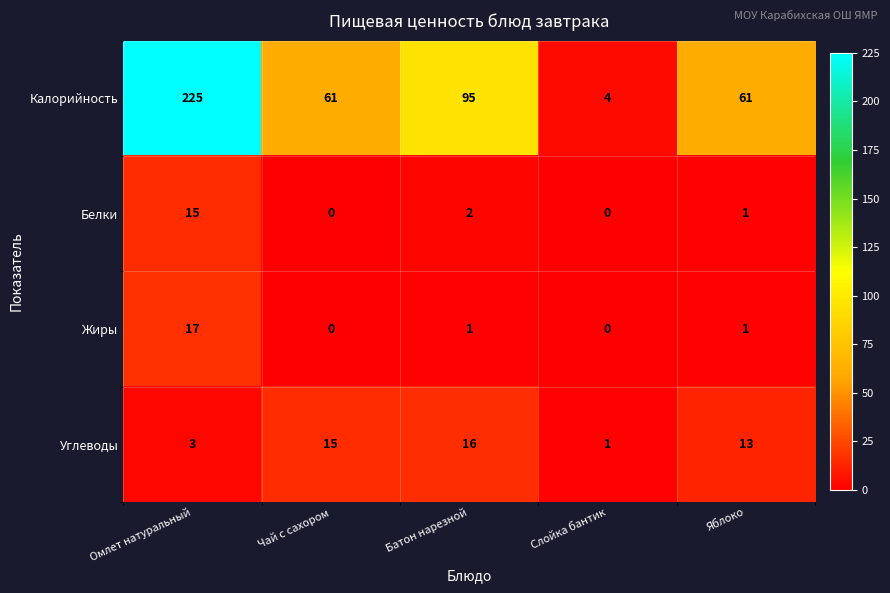

Which series has the largest range (max minus min)?

Калорийность